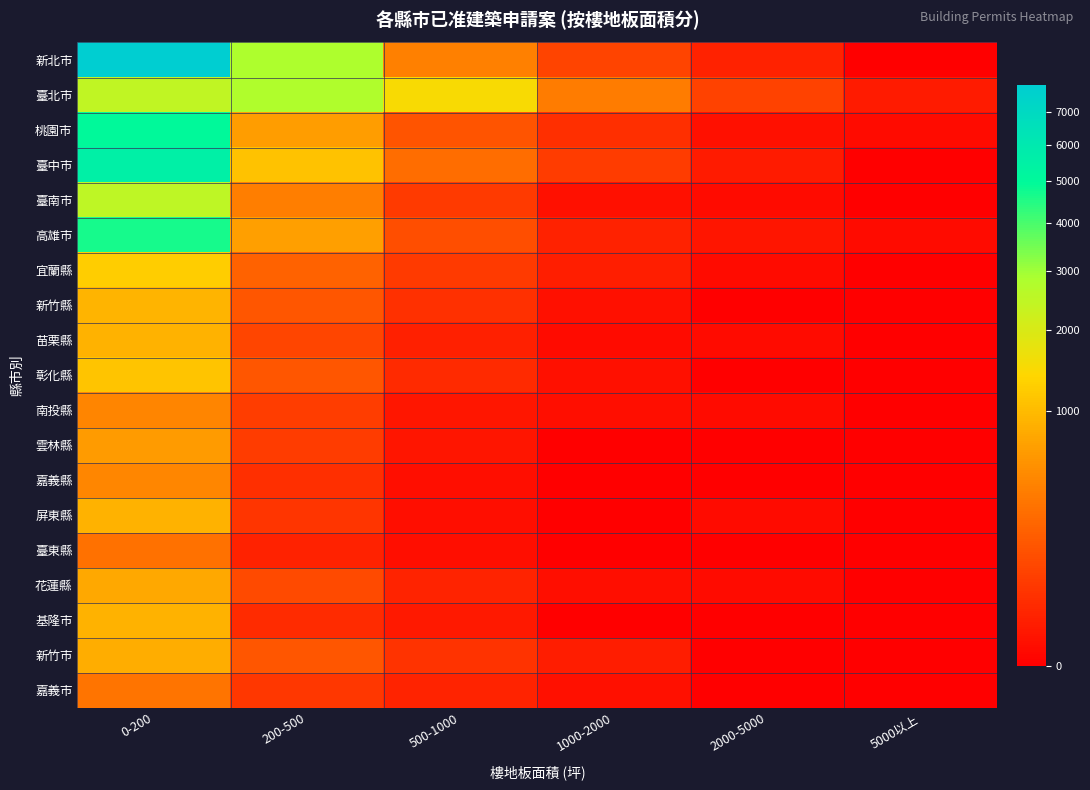

At which category is the sum across all series the highest?

0-200